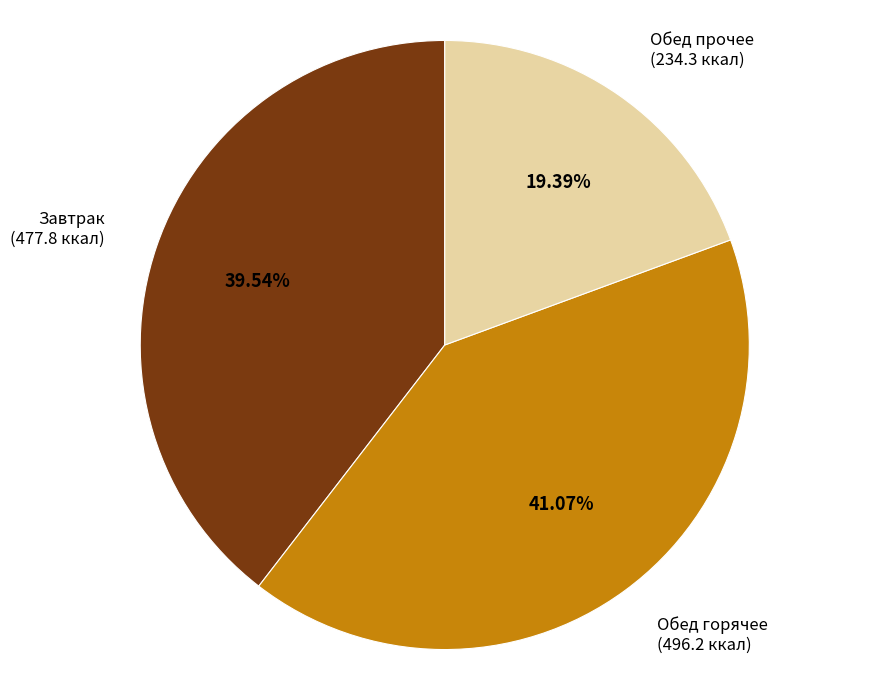

Is there a majority slice in this chart?

No